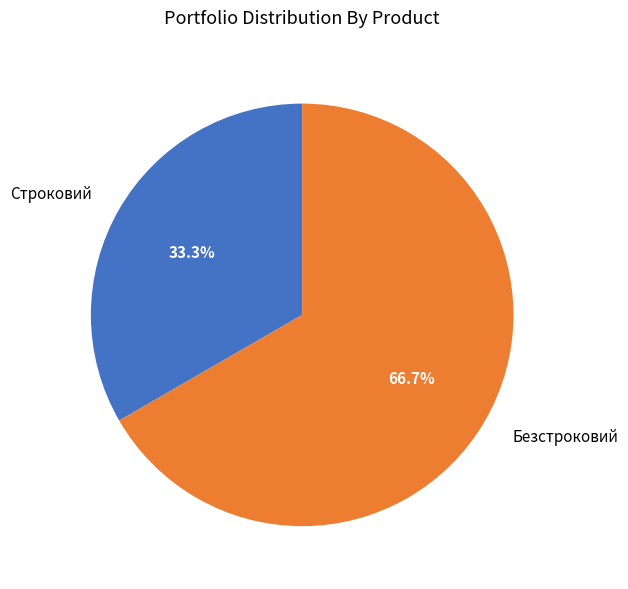

What percentage do Строковий and Безстроковий together represent?

100.0%